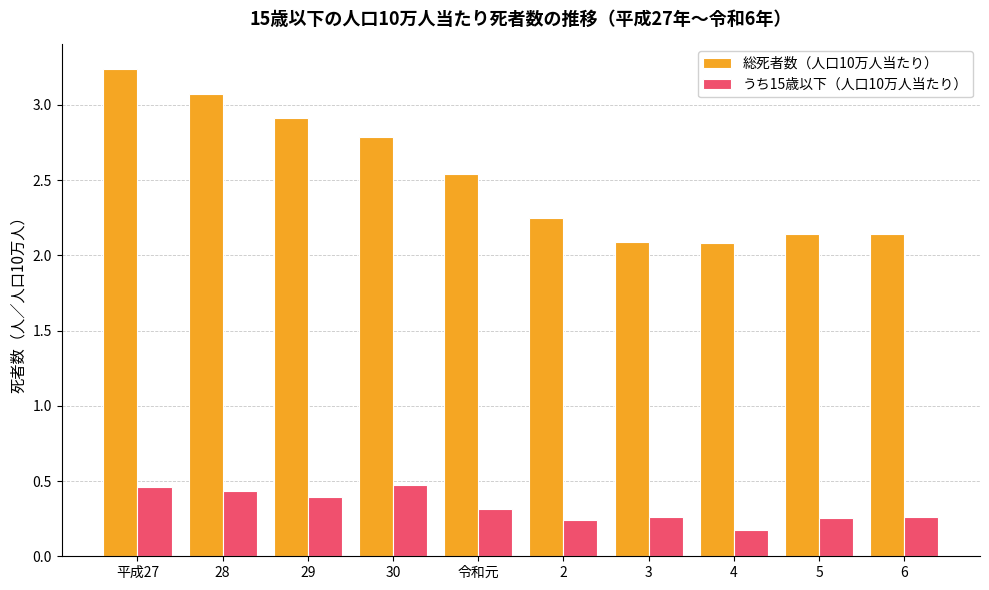

Which series has the largest range (max minus min)?

総死者数（人口10万人当たり）